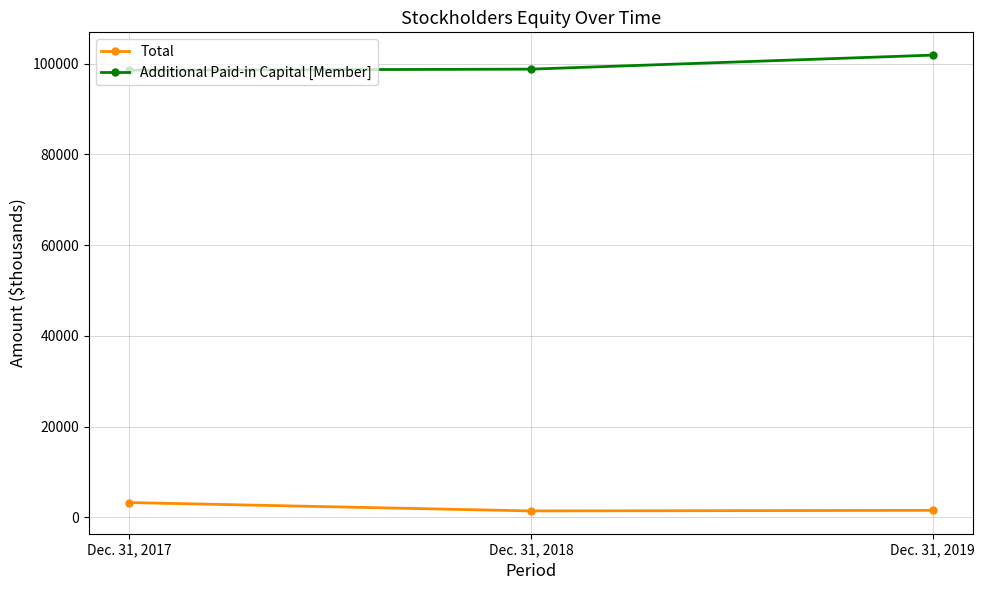

Is it true that Additional Paid-in Capital [Member] equals 154561 at Dec. 31, 2017?

False